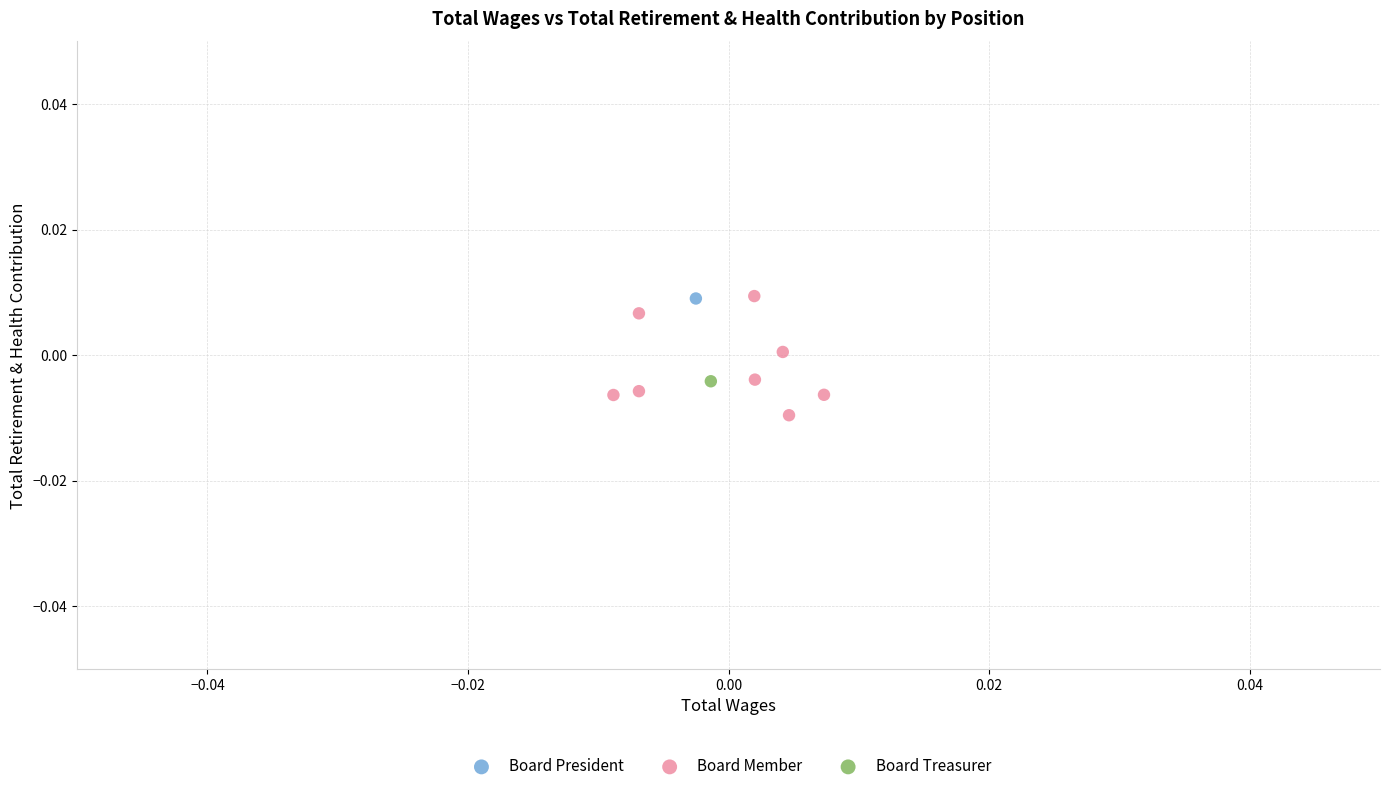

What are all the series names shown in the legend?

Board President, Board Member, Board Treasurer